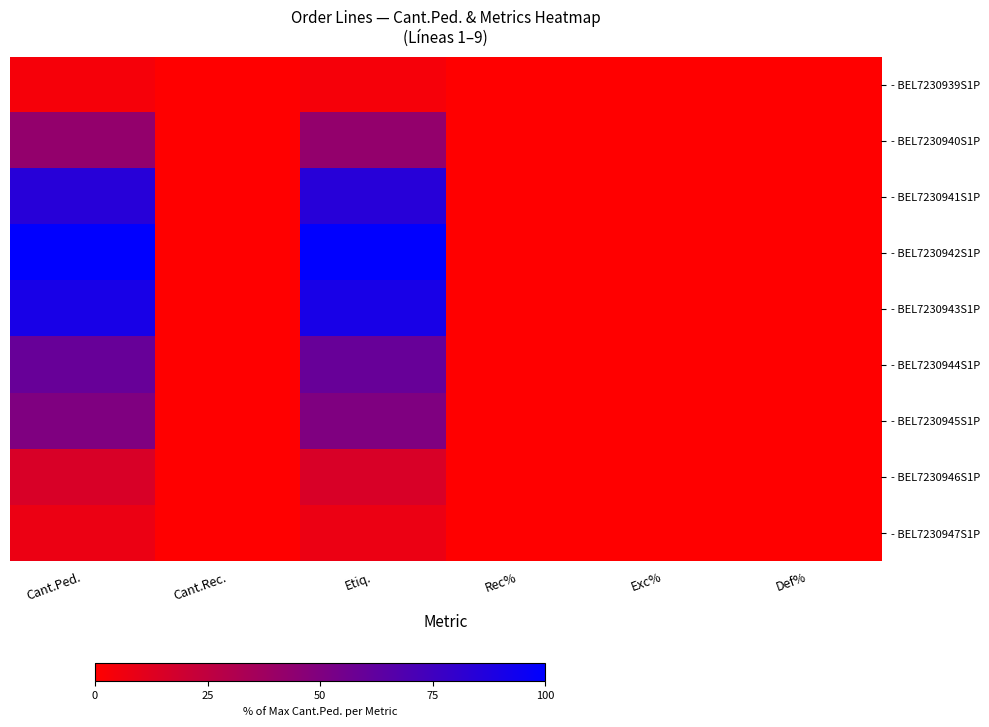

Reading right to left, extract all data points from this chart.

- BEL7230939S1P: Def%=0.0	Exc%=0.0	Rec%=0.0	Etiq.=3.8	Cant.Rec.=0.0	Cant.Ped.=3.8
- BEL7230940S1P: Def%=0.0	Exc%=0.0	Rec%=0.0	Etiq.=42.3	Cant.Rec.=0.0	Cant.Ped.=42.3
- BEL7230941S1P: Def%=0.0	Exc%=0.0	Rec%=0.0	Etiq.=84.6	Cant.Rec.=0.0	Cant.Ped.=84.6
- BEL7230942S1P: Def%=0.0	Exc%=0.0	Rec%=0.0	Etiq.=100.0	Cant.Rec.=0.0	Cant.Ped.=100.0
- BEL7230943S1P: Def%=0.0	Exc%=0.0	Rec%=0.0	Etiq.=90.4	Cant.Rec.=0.0	Cant.Ped.=90.4
- BEL7230944S1P: Def%=0.0	Exc%=0.0	Rec%=0.0	Etiq.=59.6	Cant.Rec.=0.0	Cant.Ped.=59.6
- BEL7230945S1P: Def%=0.0	Exc%=0.0	Rec%=0.0	Etiq.=50.0	Cant.Rec.=0.0	Cant.Ped.=50.0
- BEL7230946S1P: Def%=0.0	Exc%=0.0	Rec%=0.0	Etiq.=15.4	Cant.Rec.=0.0	Cant.Ped.=15.4
- BEL7230947S1P: Def%=0.0	Exc%=0.0	Rec%=0.0	Etiq.=7.7	Cant.Rec.=0.0	Cant.Ped.=7.7